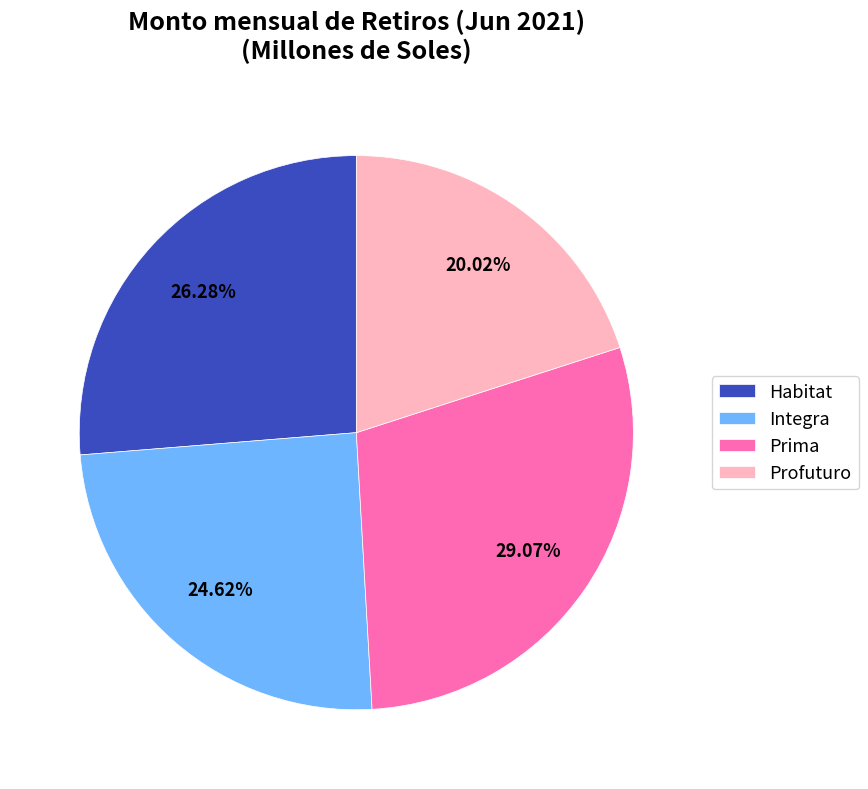

Which slice is the smallest?

Profuturo